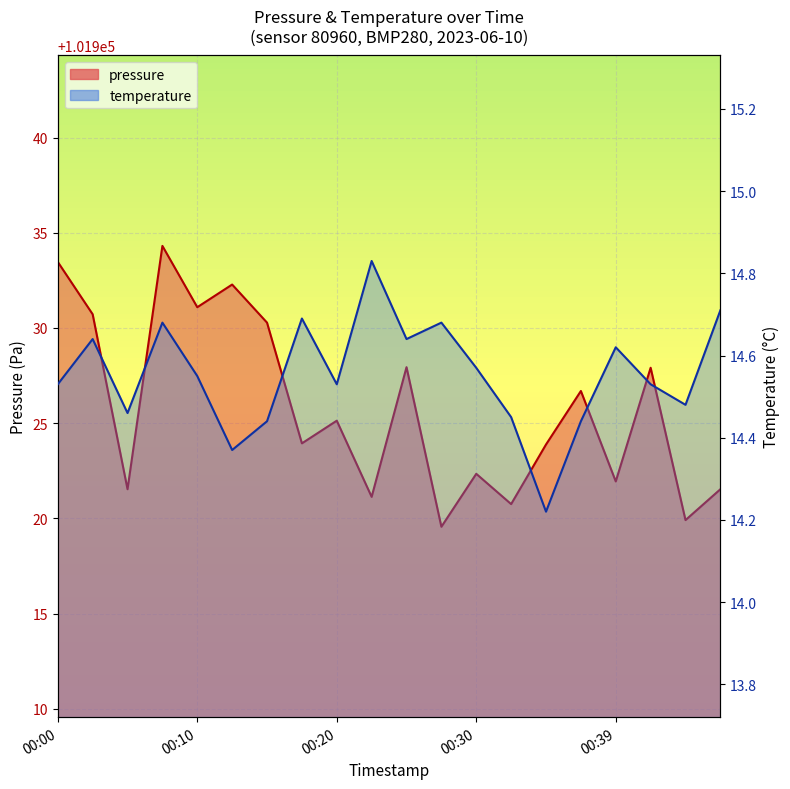

How many data points does each series have?

20